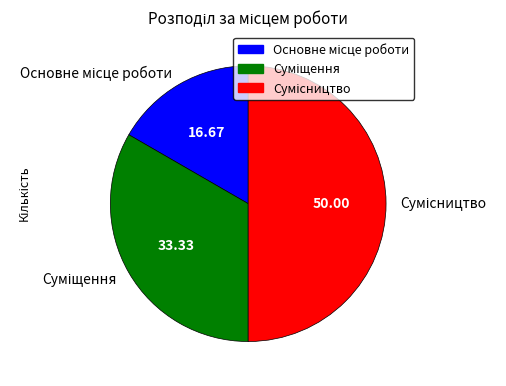

What is the change in value from Основне місце роботи to Суміщення?

+1